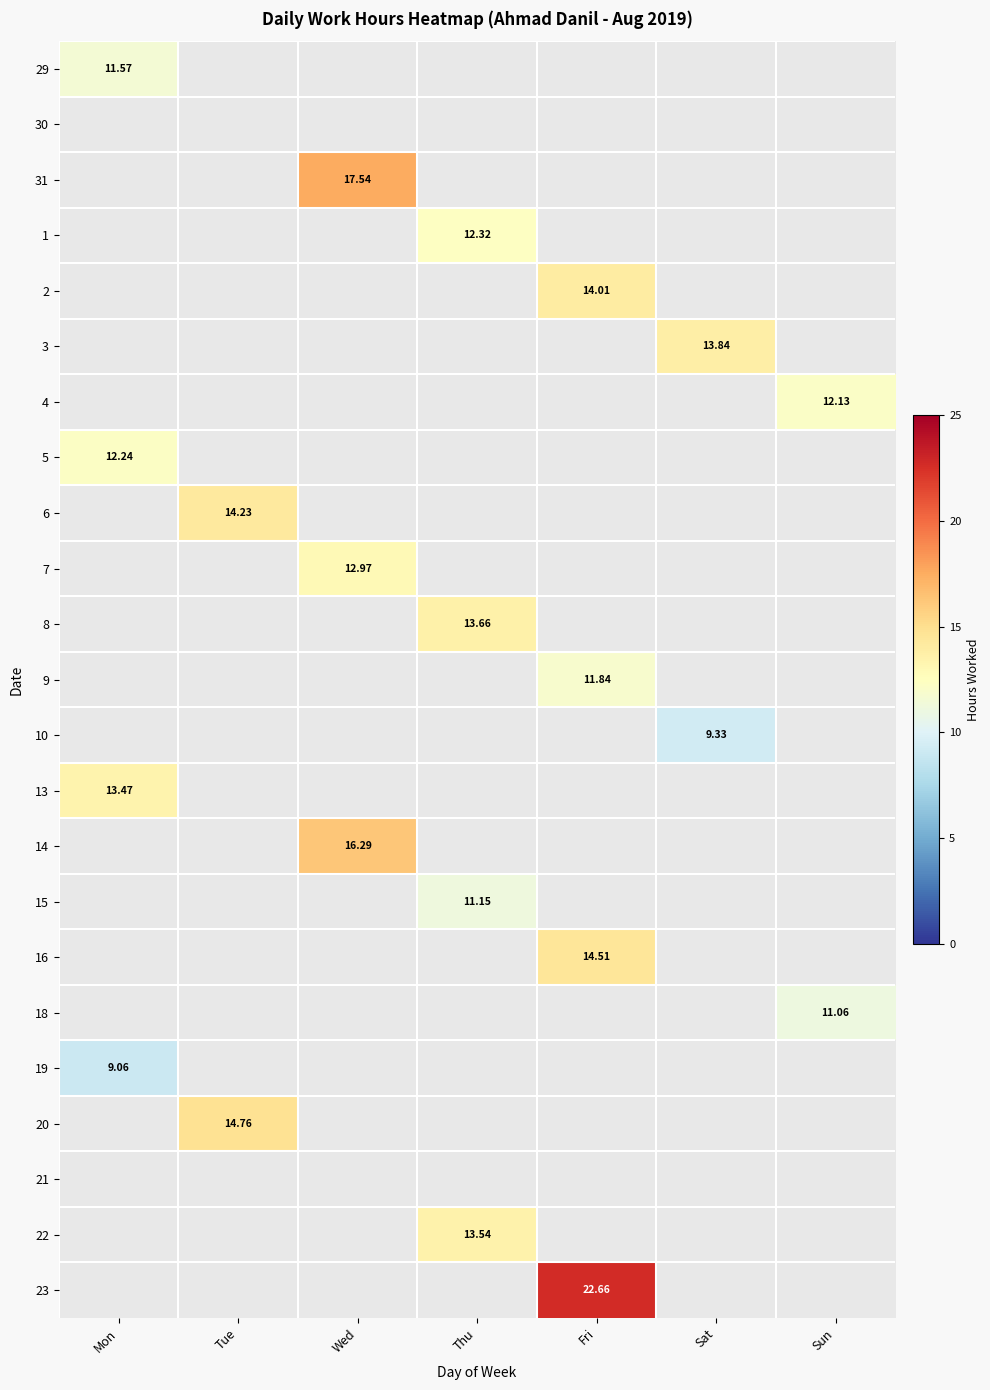

Which label corresponds to the smallest value in the chart?

Mon